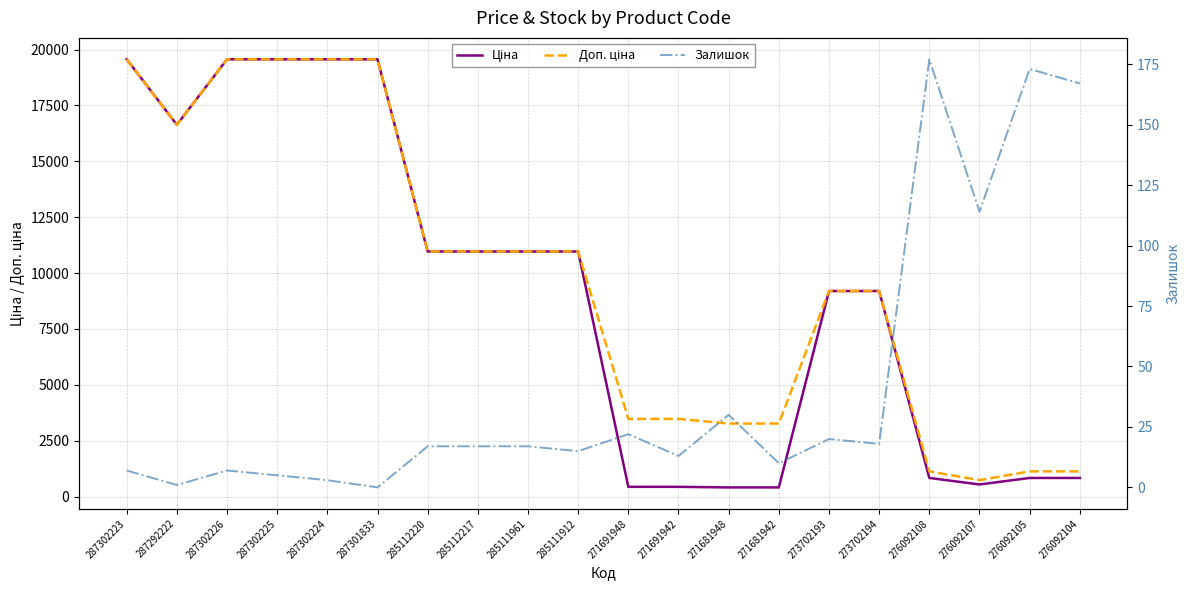

What is the label of the 4th point from the left?

287302225